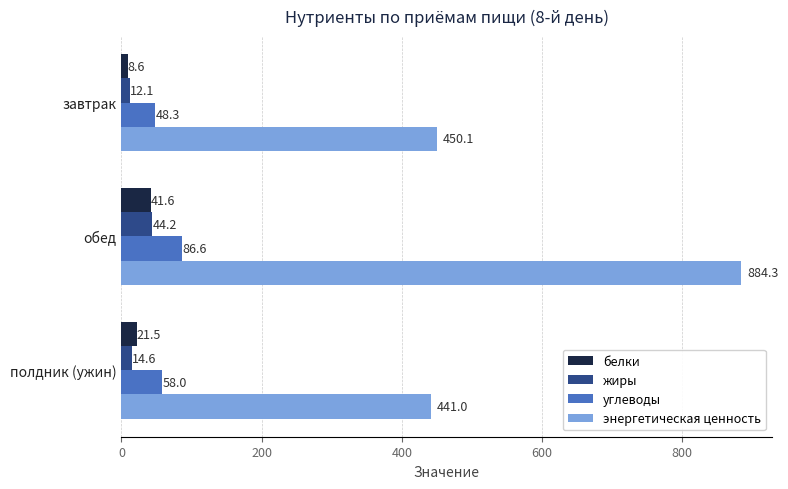

What is the difference between the maximum and minimum values in the энергетическая ценность series?

443.3